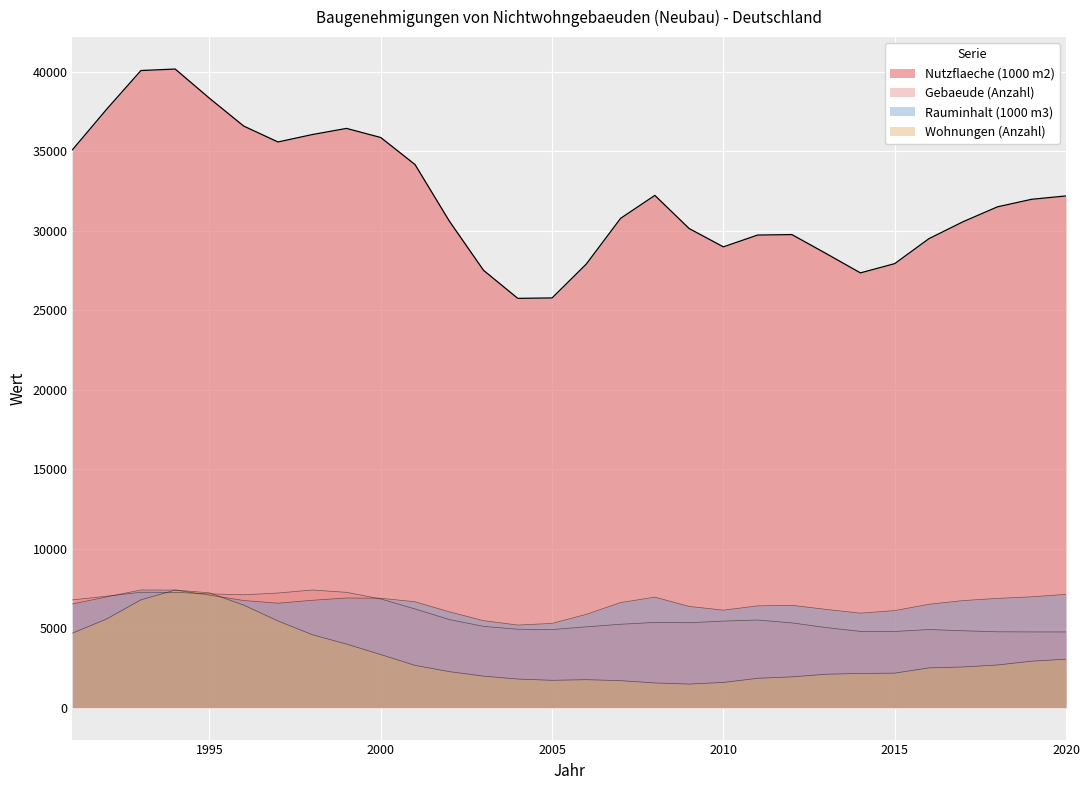

How many lines are shown in the chart?

4